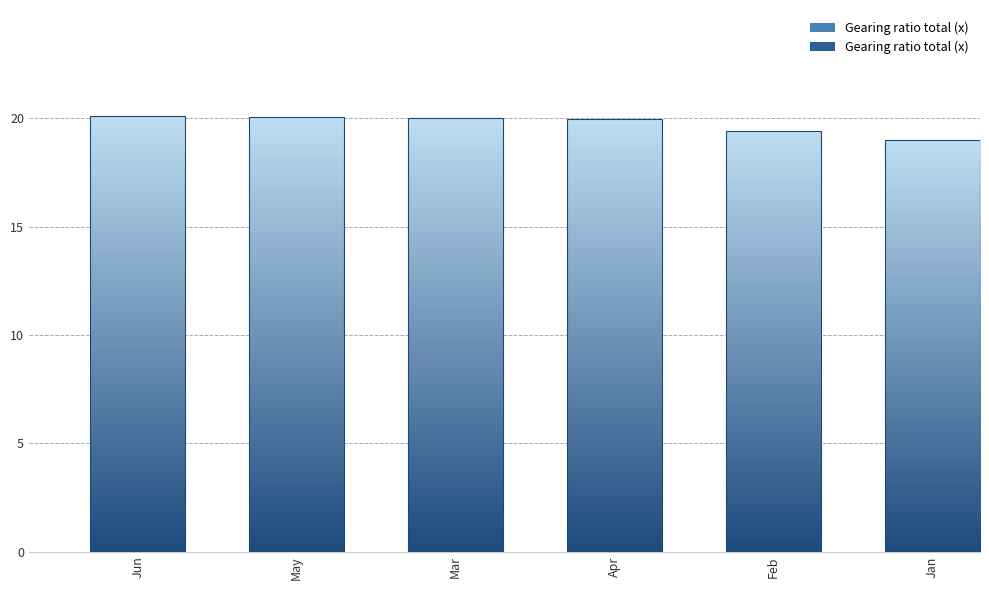

What is the label of the 1st bar from the left?

Jun